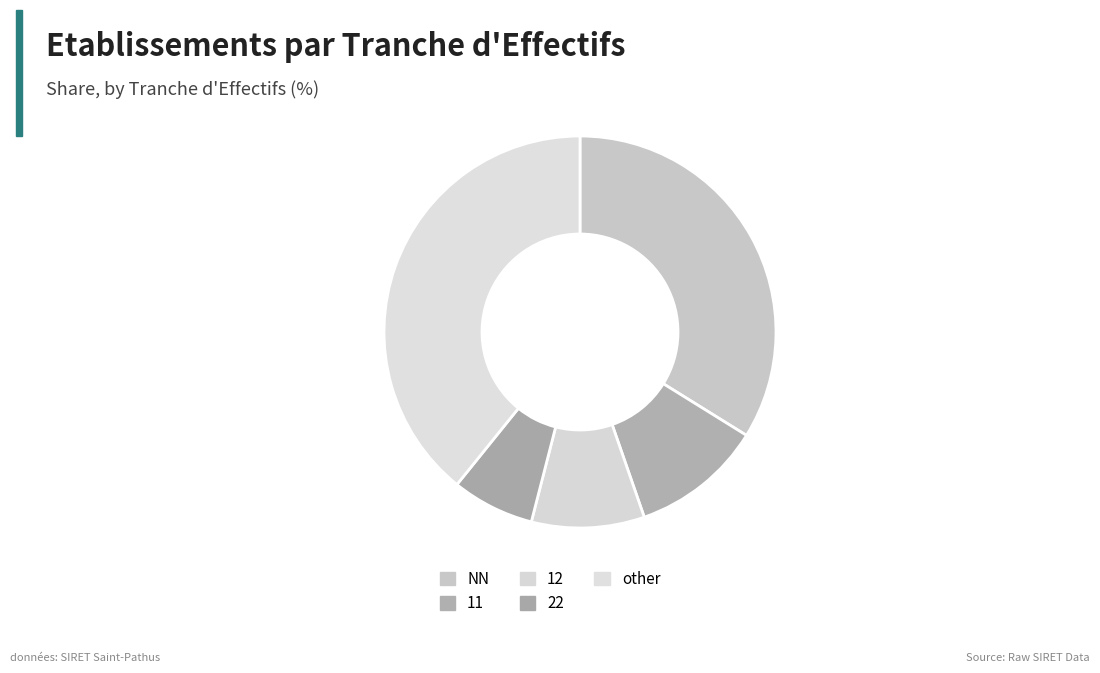

Count the number of slices in the pie.

5